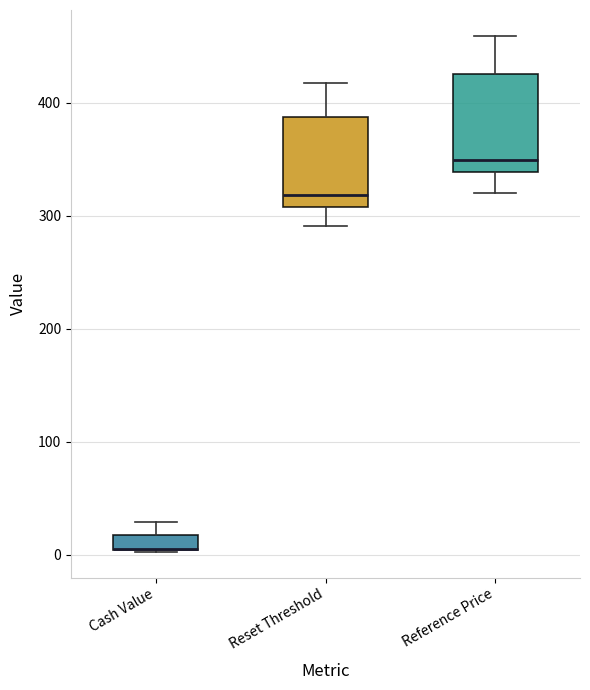

Where is the upper edge of the box for Reset Threshold on the y-axis? The values are not printed on the chart, so give them approximately, as read against the axis.

390